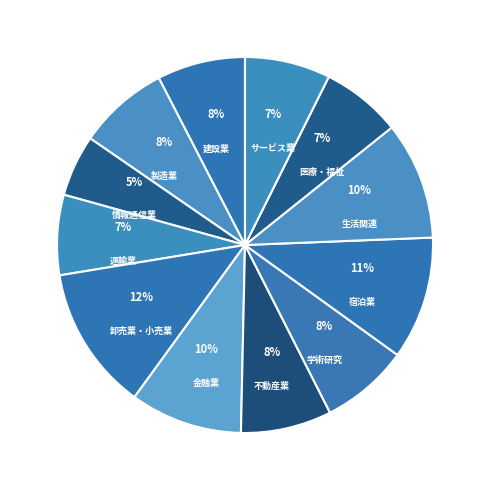

How many segments does this pie chart have?

12